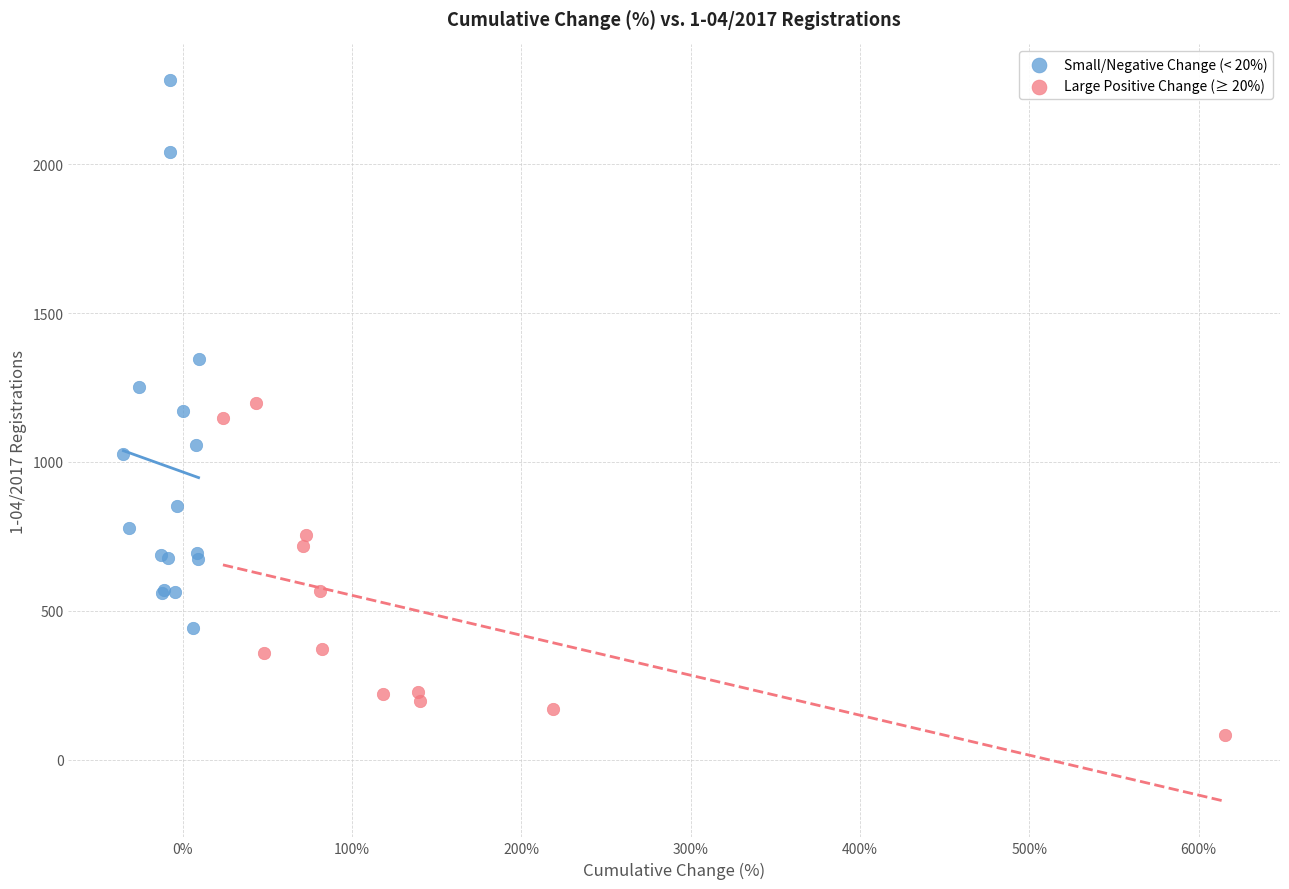

Which series reaches the minimum Y coordinate?

Large Positive Change (≥ 20%)